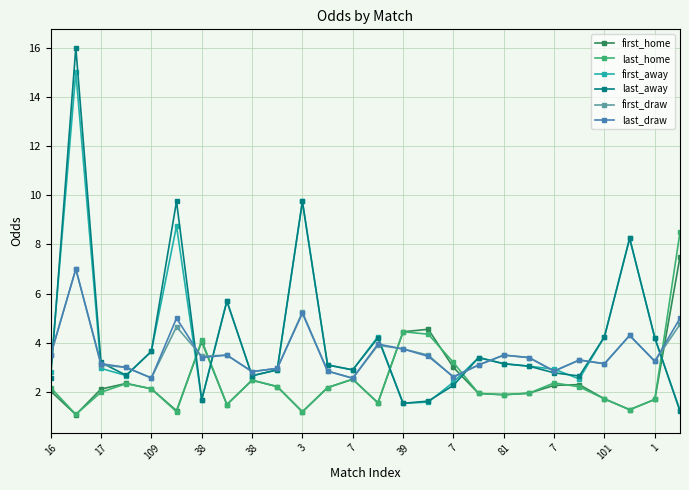

True or false: last_home has more than 2 interior local peaks.

True